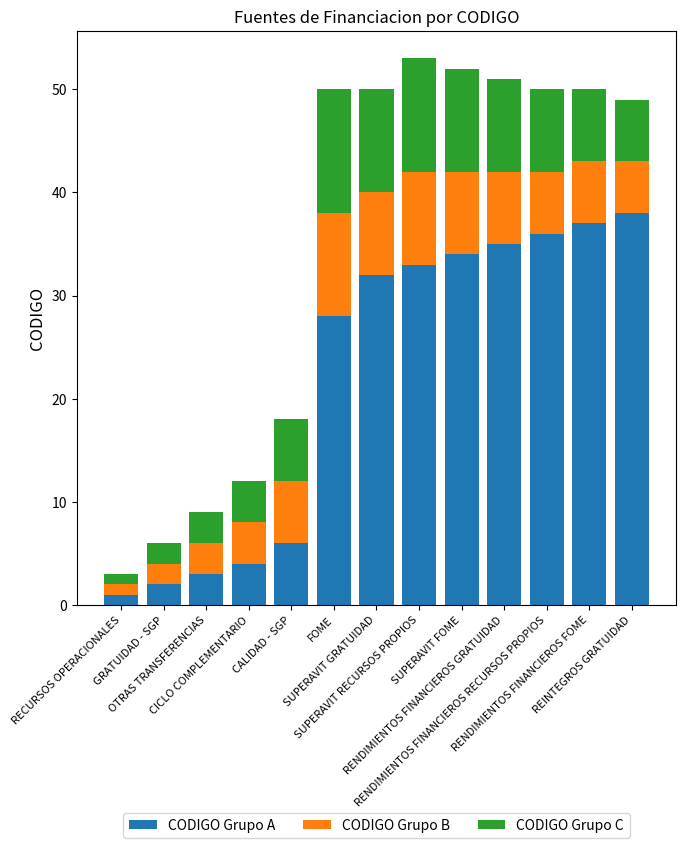

What is the average value of the CODIGO Grupo A series?

22